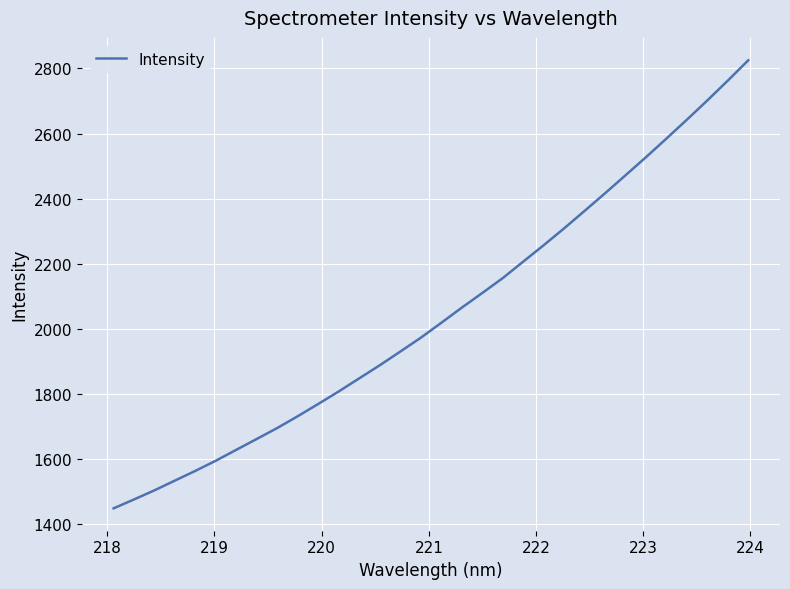

What is the greatest value displayed?

2825.0